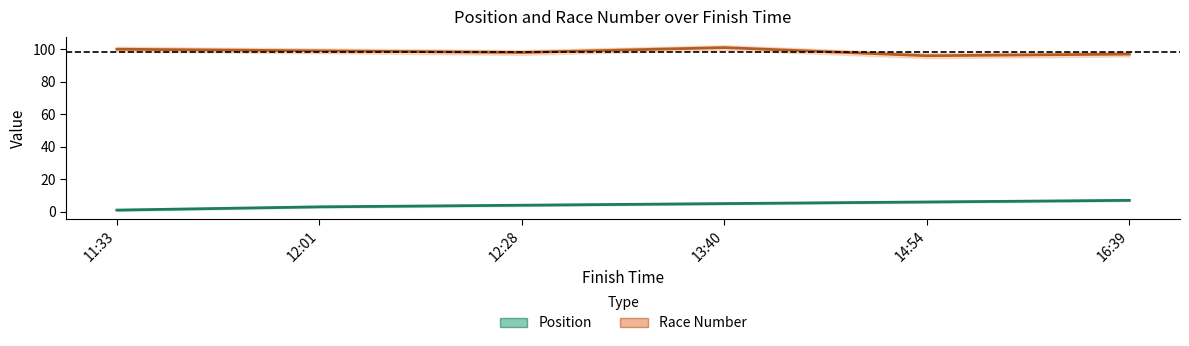

At which label does Position reach its minimum?

11:33